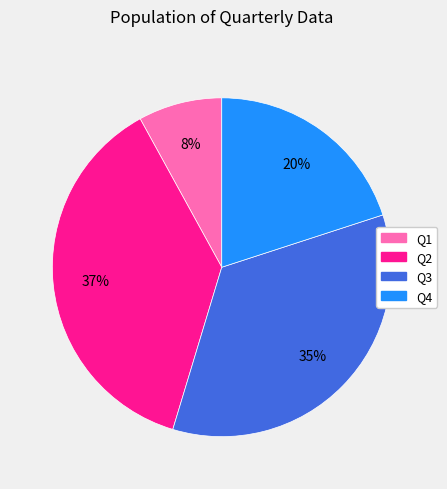

Does Q1 account for over 50% of the chart?

No